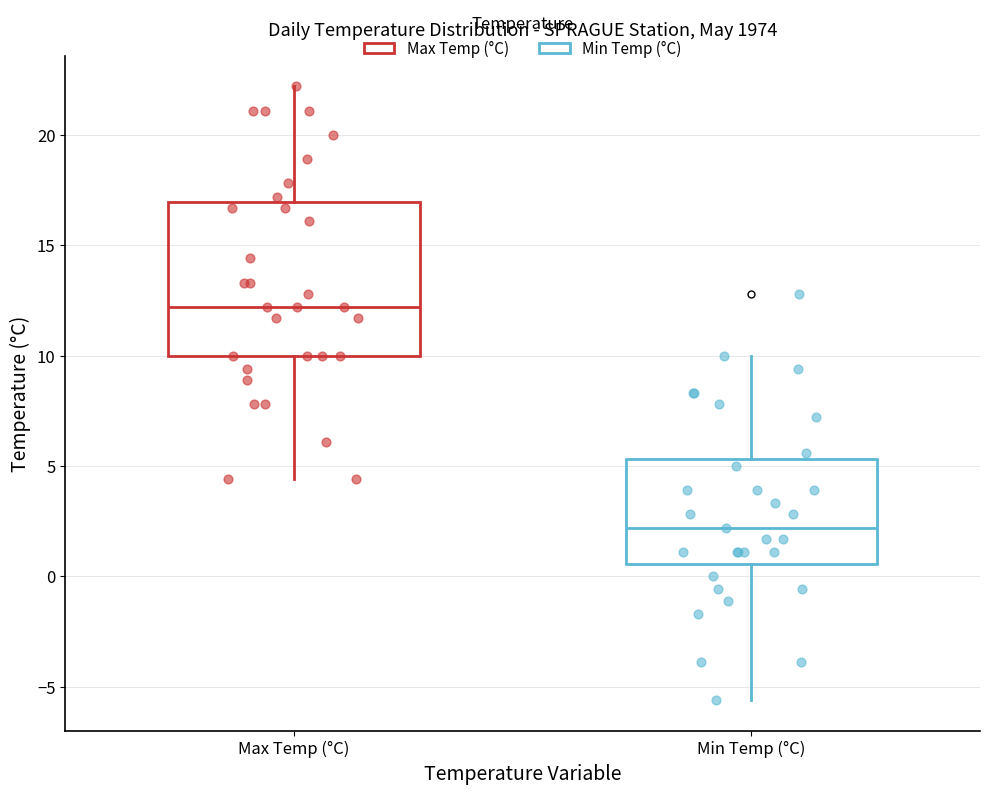

Comparing the boxes themselves (not the whiskers), which one is the tallest?

Max Temp (°C)